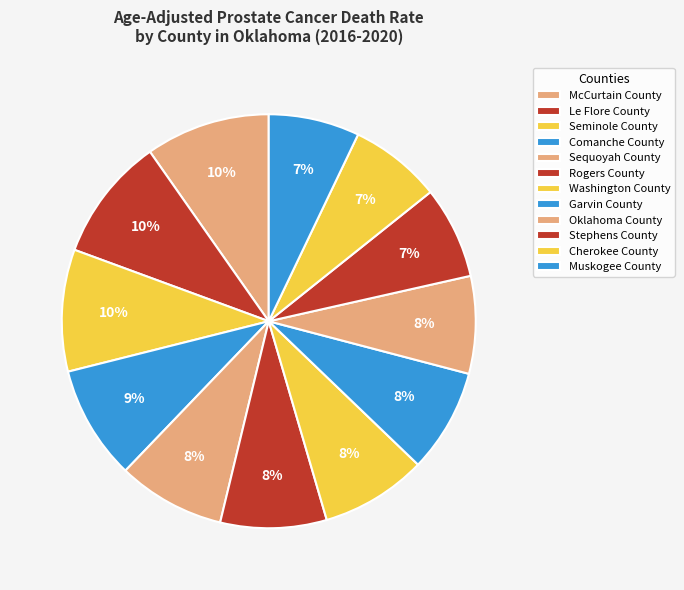

Count the number of slices in the pie.

12